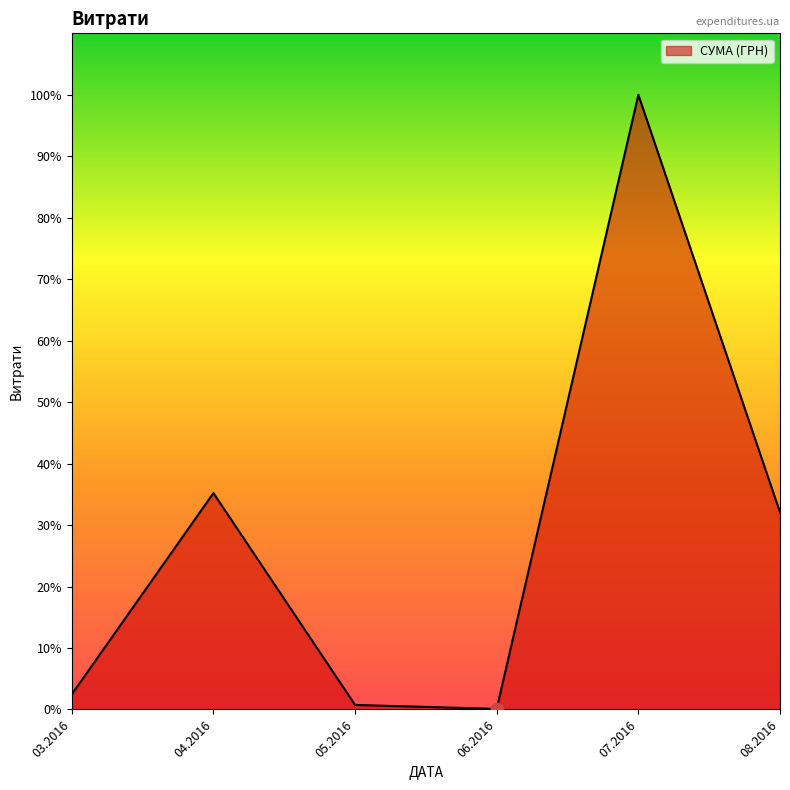

What is the ratio of the value at 31.03.2016 to the value at 30.08.2016?

0.1